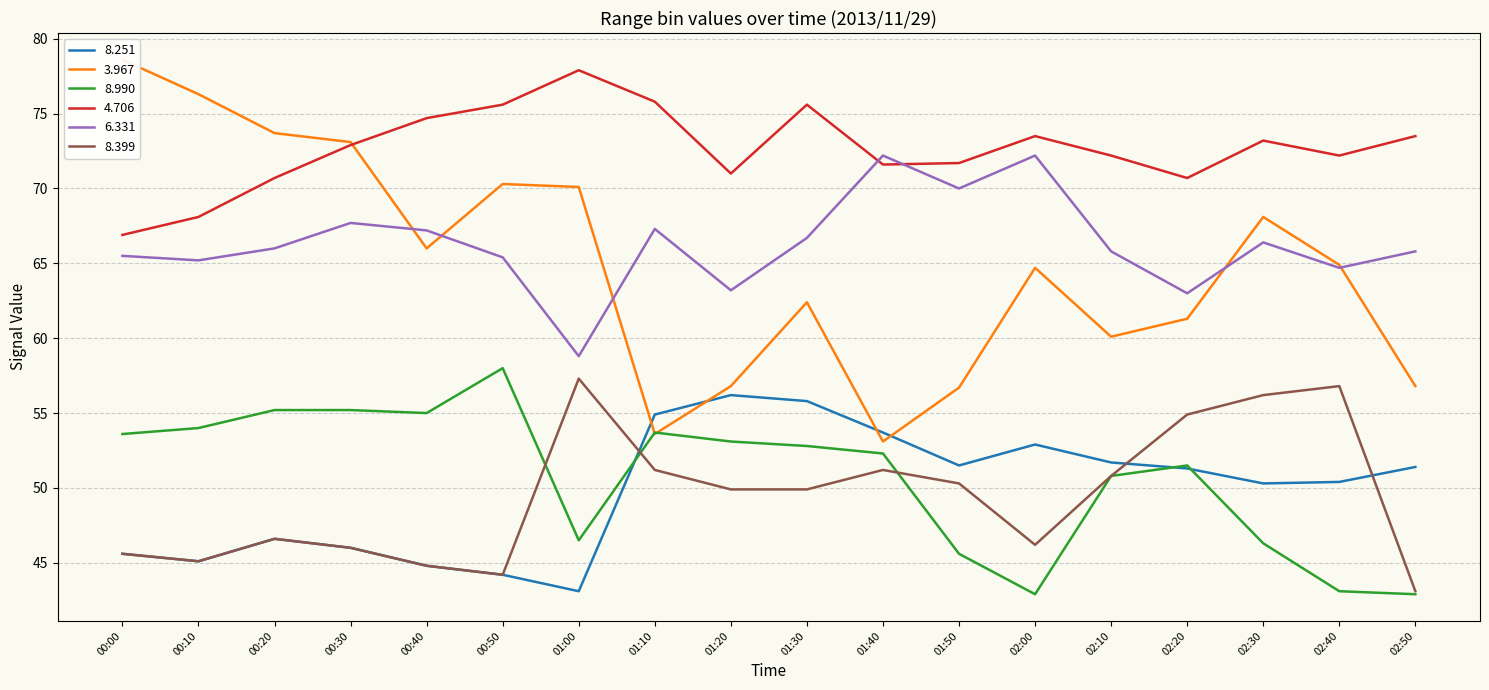

True or false: 8.399 has a value of 62.7 at 00:30.

False